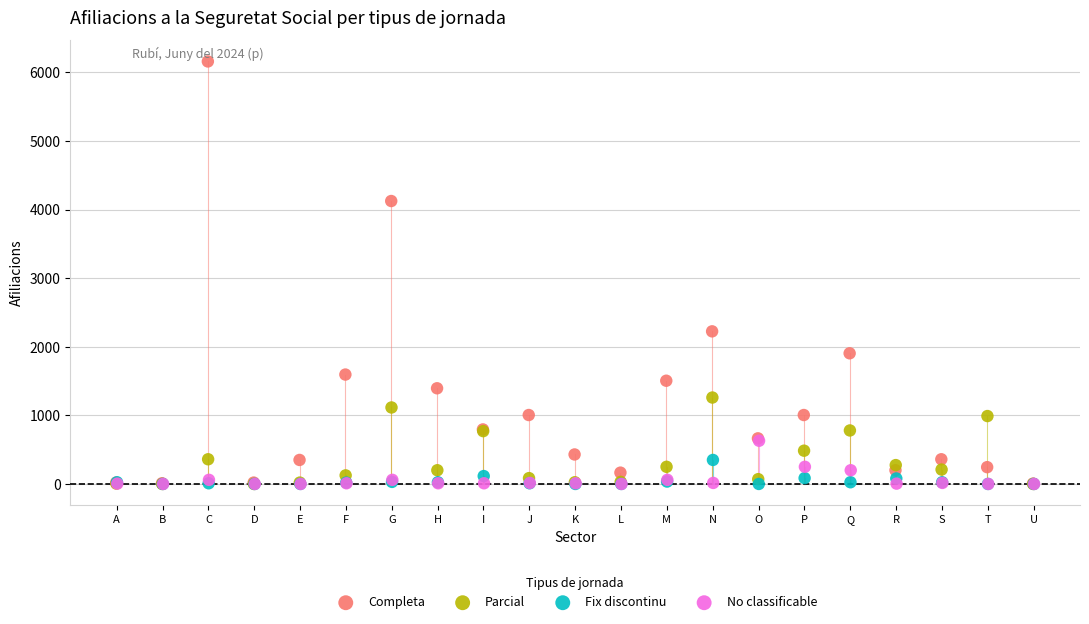

Which series has the largest Y range (max minus min)?

Completa